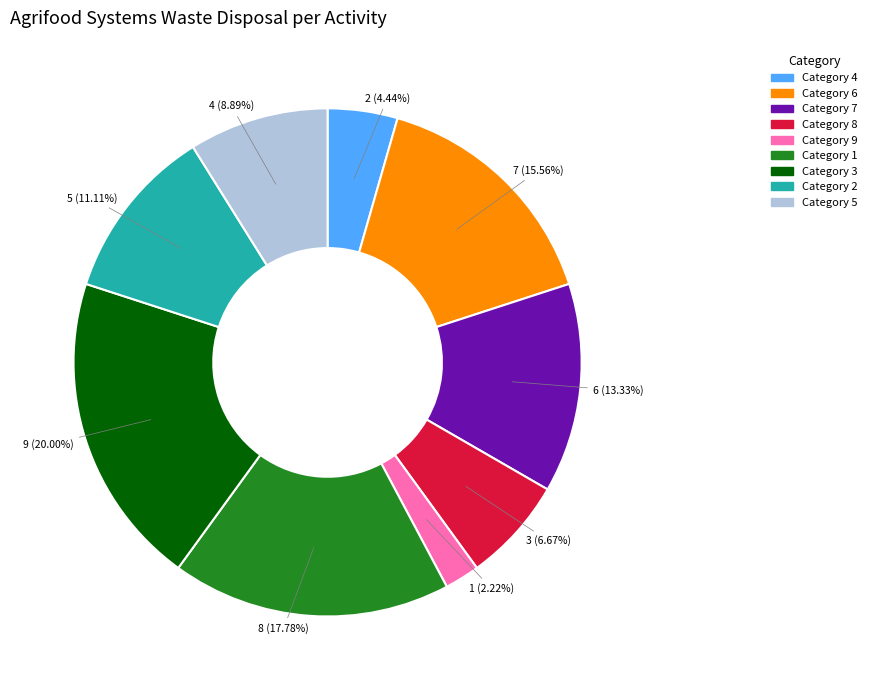

Do Category 7 and Category 6 together represent more than half of the pie?

No